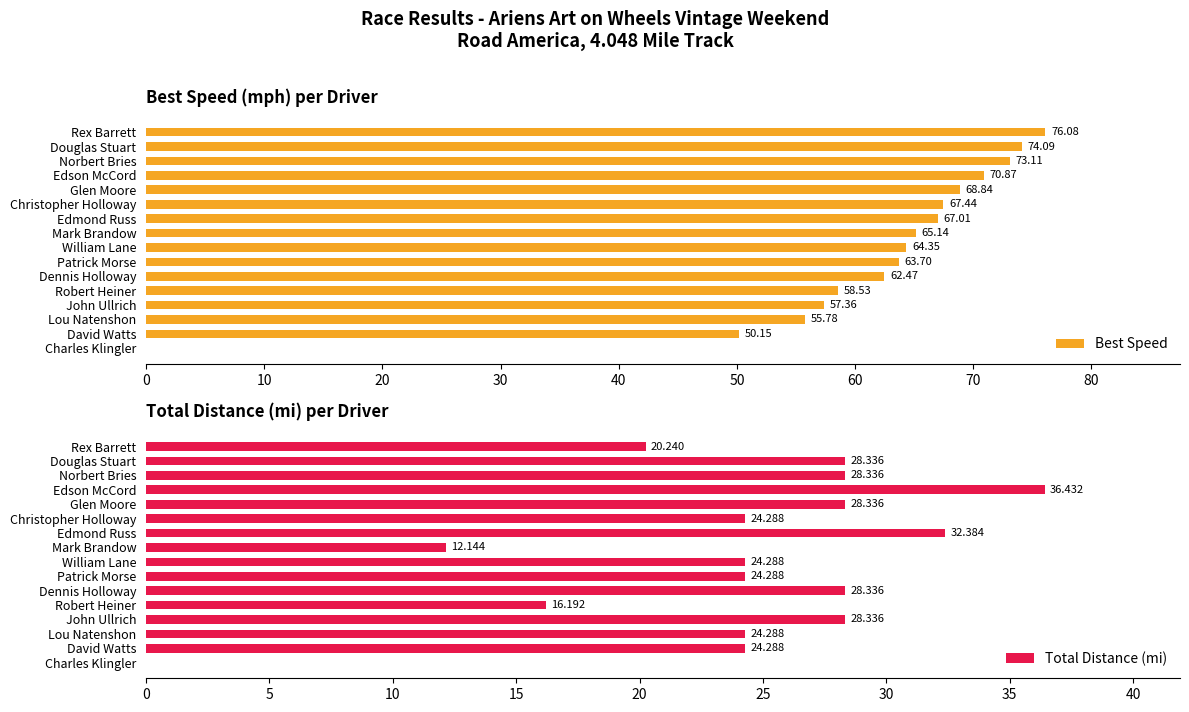

What is the sum of all Best Speed values?

974.9